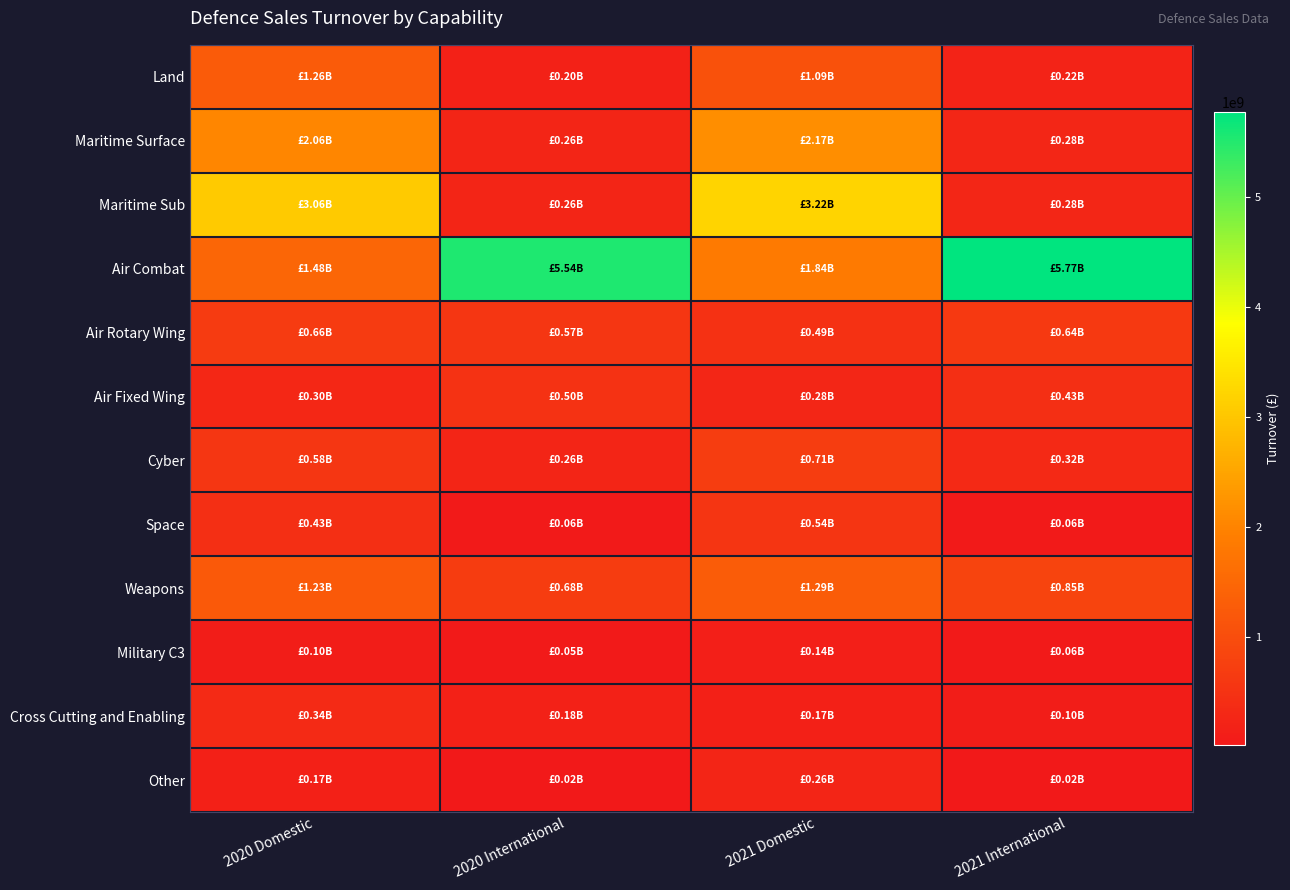

Which series has the largest range (max minus min)?

Air Combat